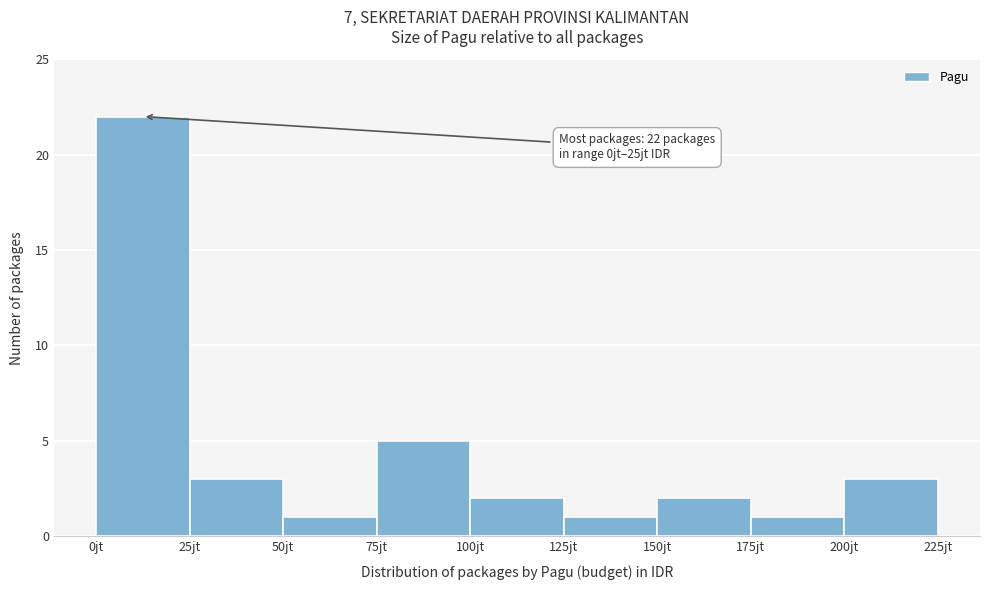

Which range on the x-axis has the tallest bar?

0 to 25